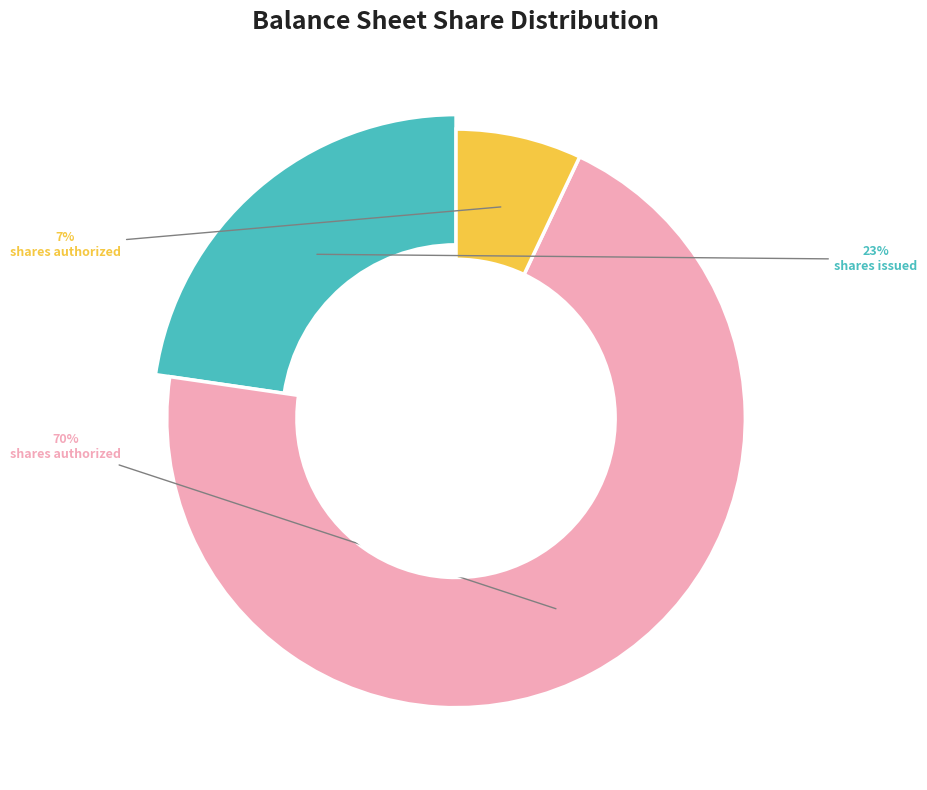

Combined, what portion of the pie is Common stock, shares authorized and Common stock, shares issued?

93.0%